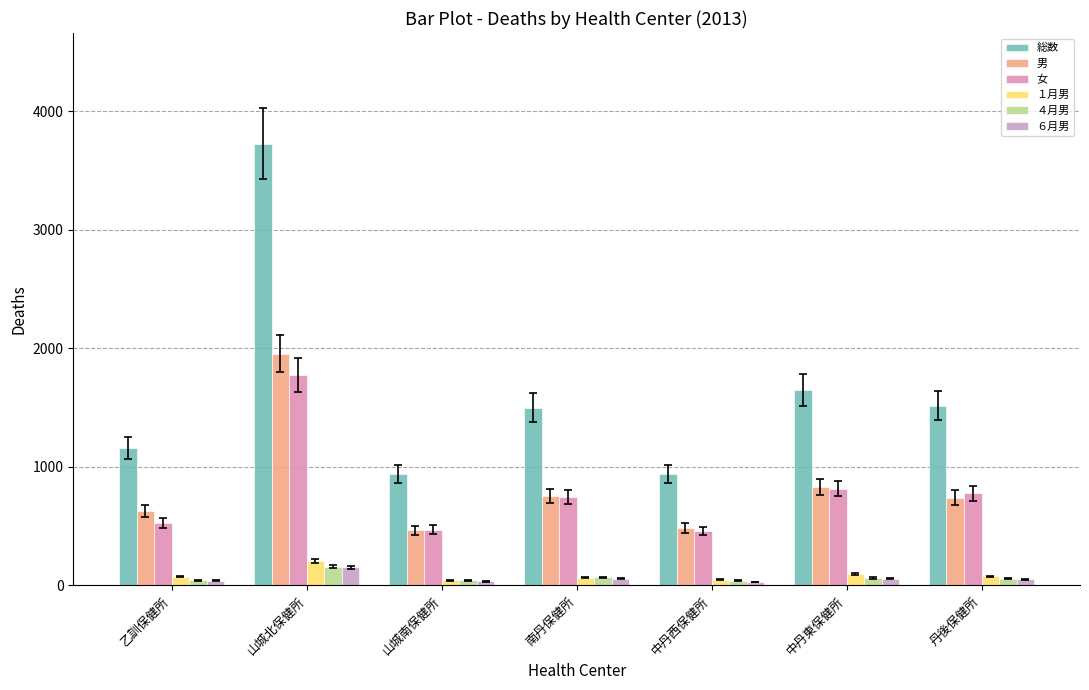

Are the bars horizontal?

No